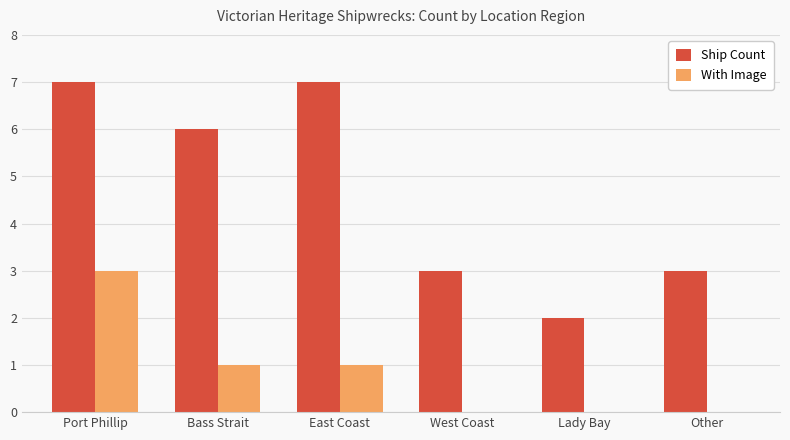

What is the sum of the With Image values at Lady Bay and East Coast?

1